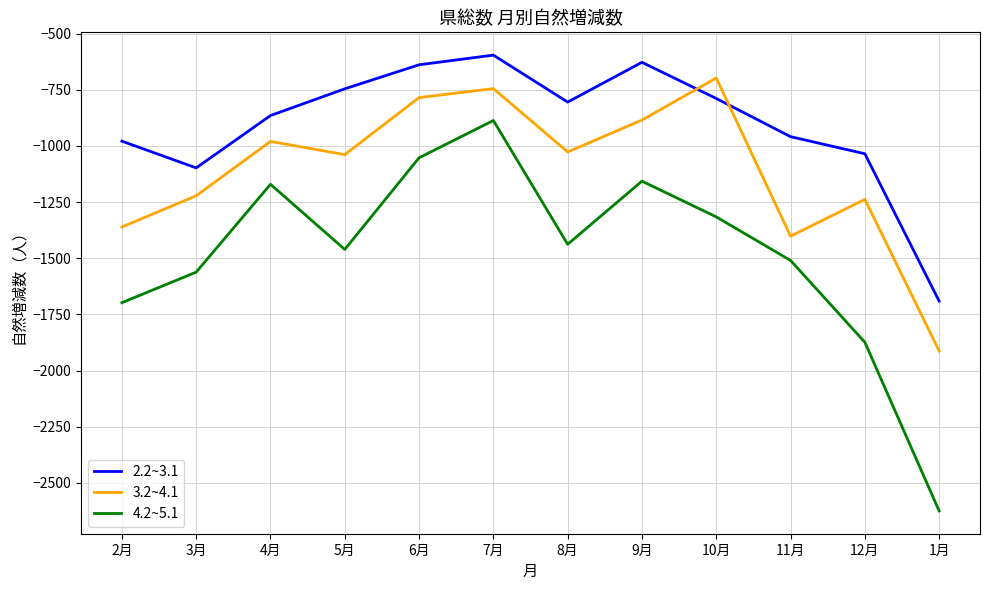

Which series has the widest spread of values?

4.2~5.1